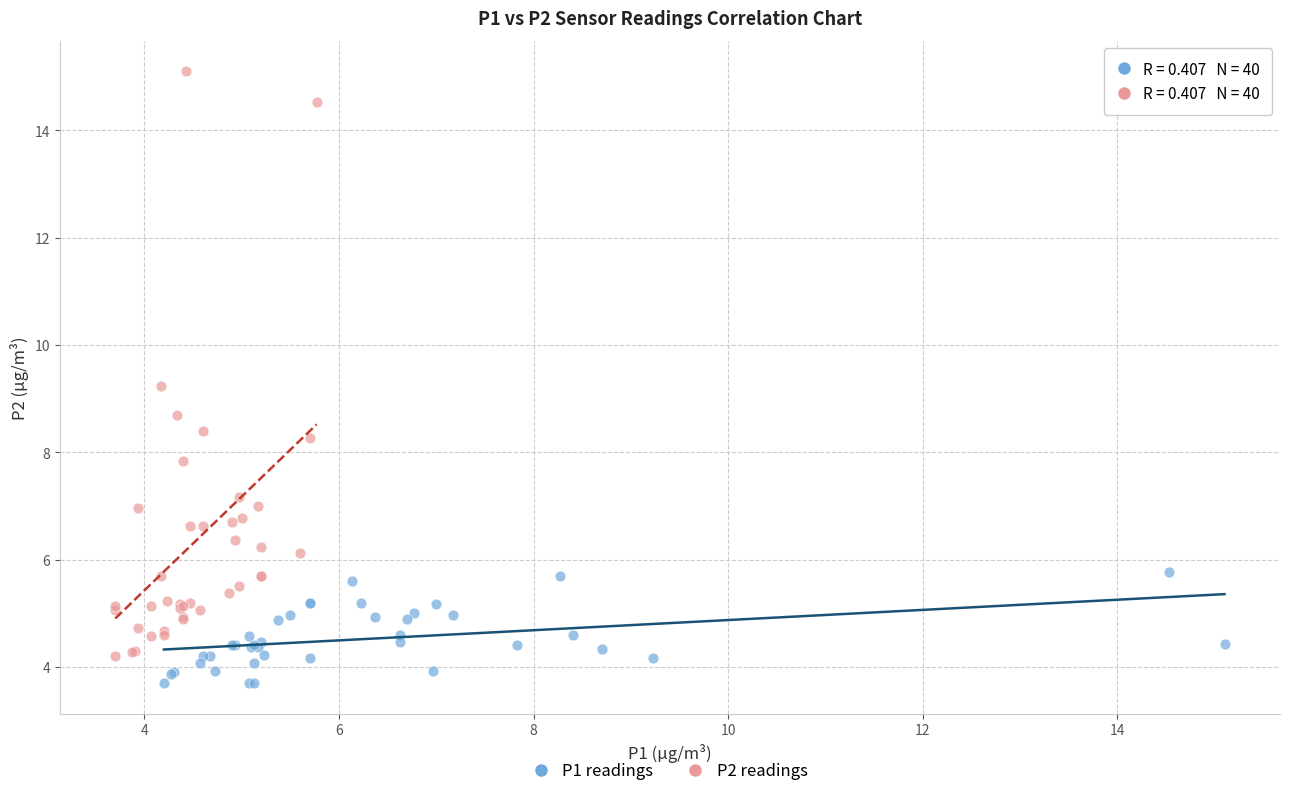

Which series reaches the maximum Y coordinate?

P2 readings